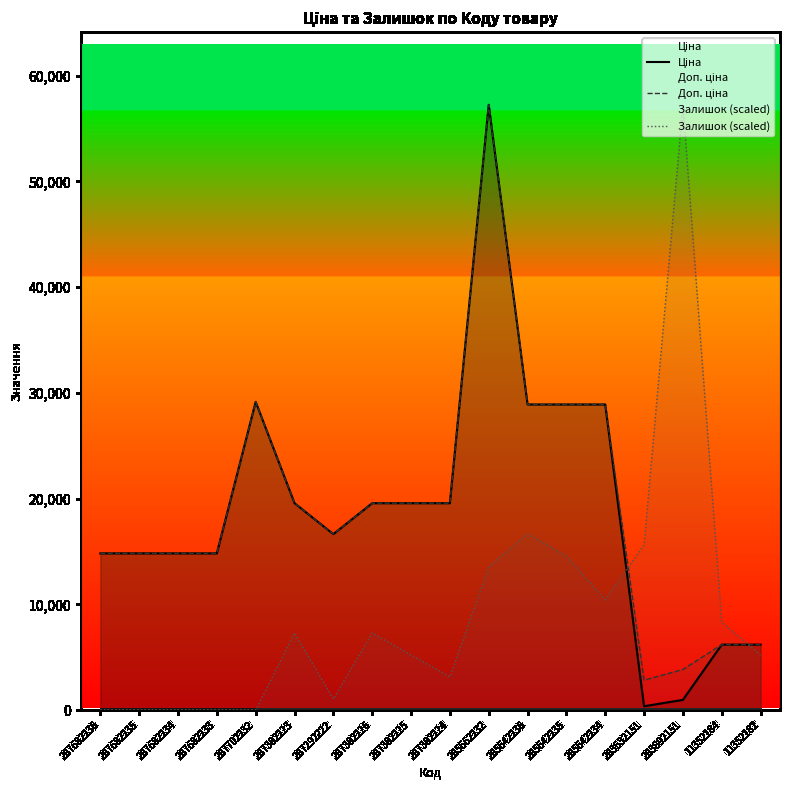

What is the difference between the Доп. ціна values at 285662232 and 287302226?

37693.1